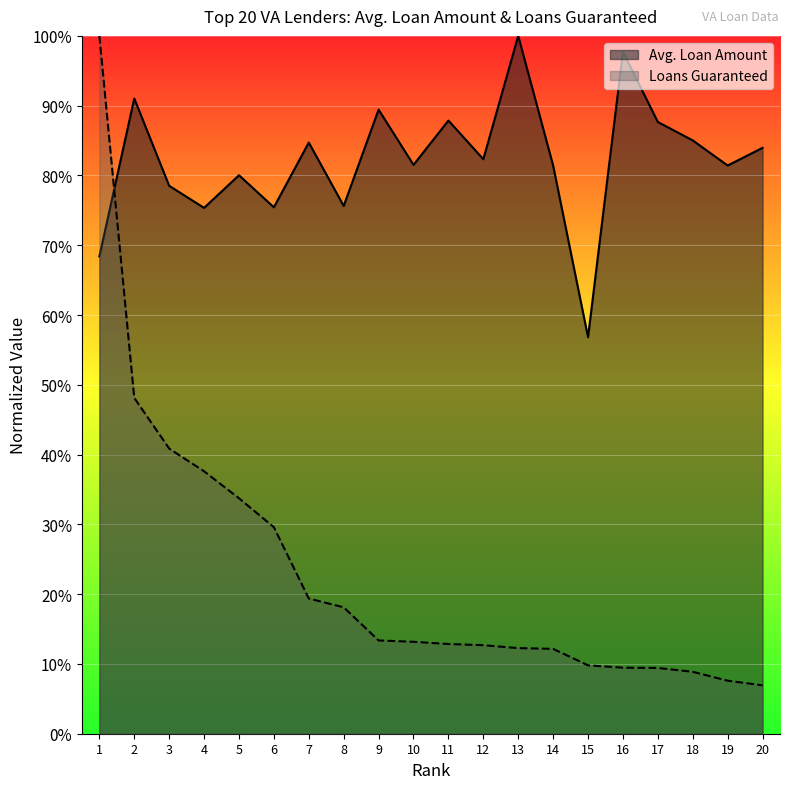

Which label corresponds to the largest value in the chart?

13